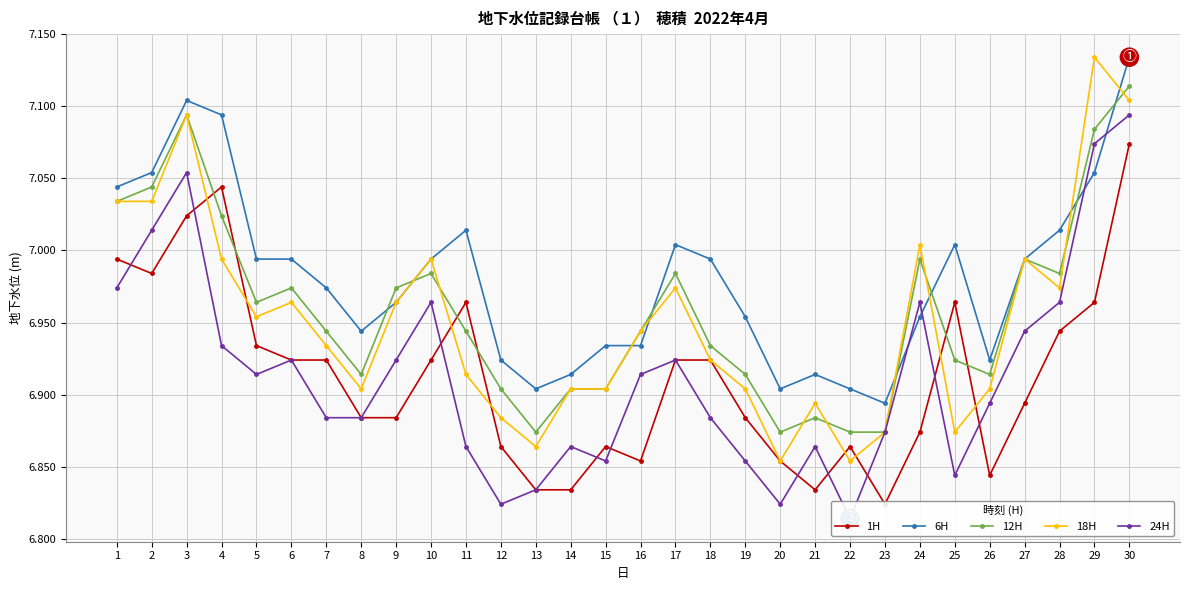

What is the maximum value for 1H?

7.1